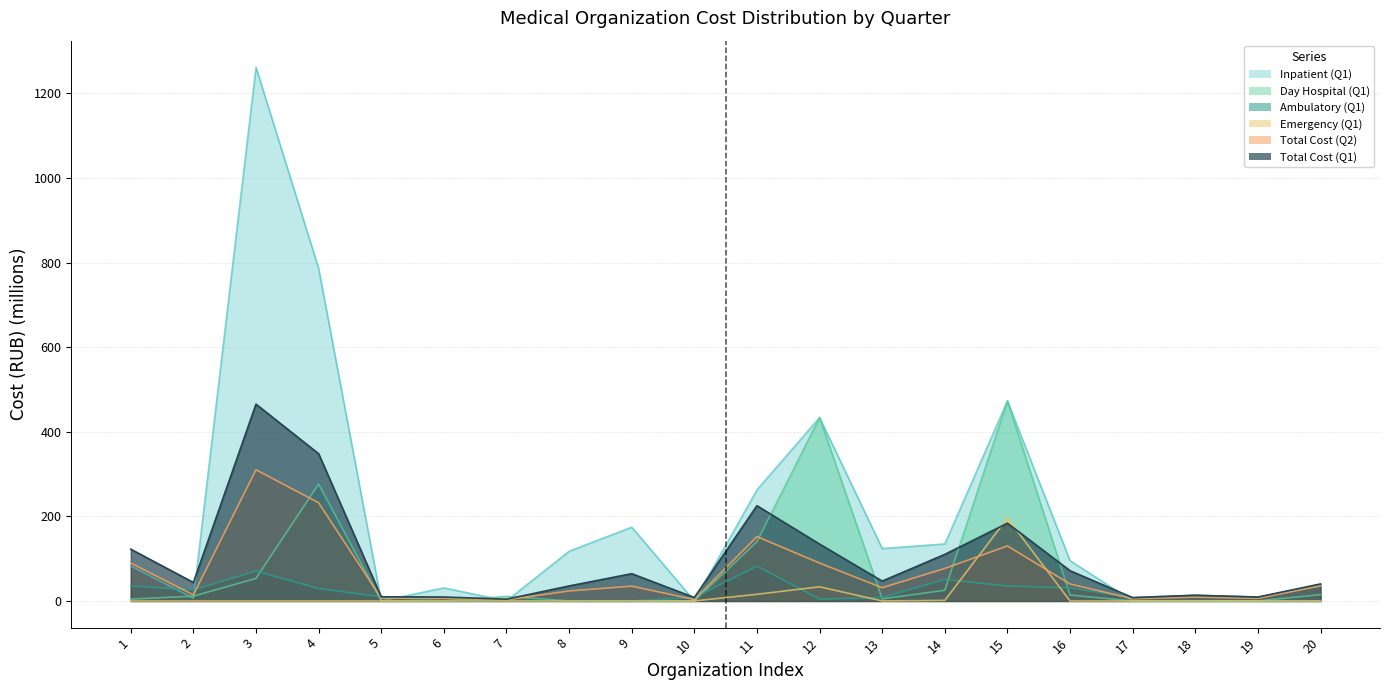

What is the value of the Day Hospital (Q1) point at the 3rd from the left?

53.3